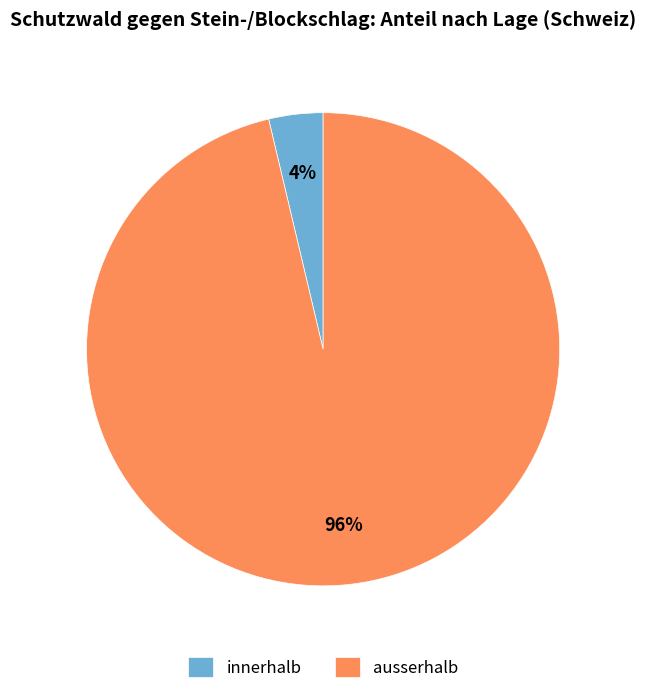

To the nearest percent, what is the average slice percentage?

50%